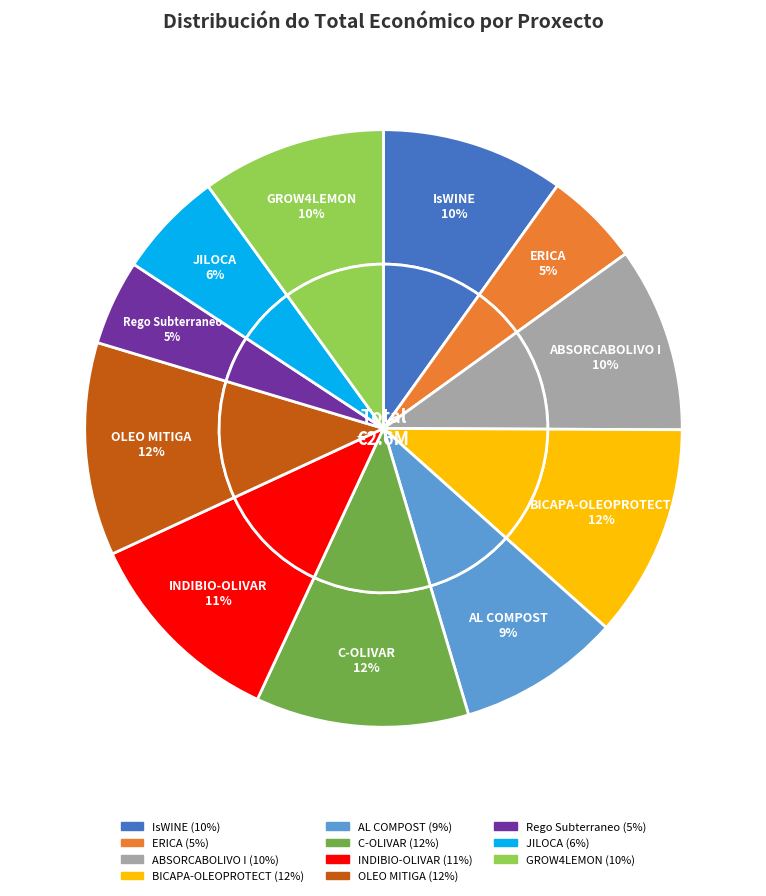

What is the change in value from ERICA to GROW4LEMON?

+125137